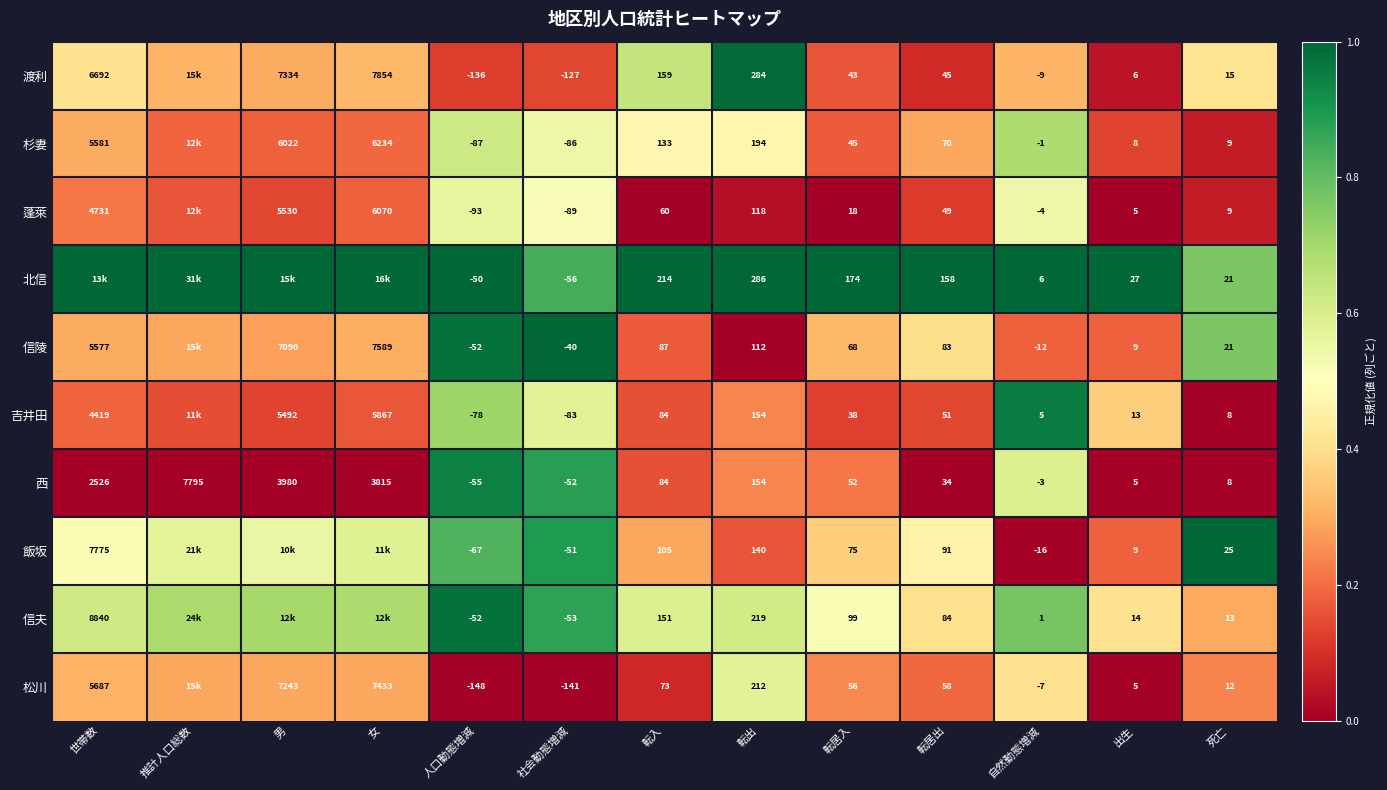

At which label does 西 reach its minimum?

人口動態増減